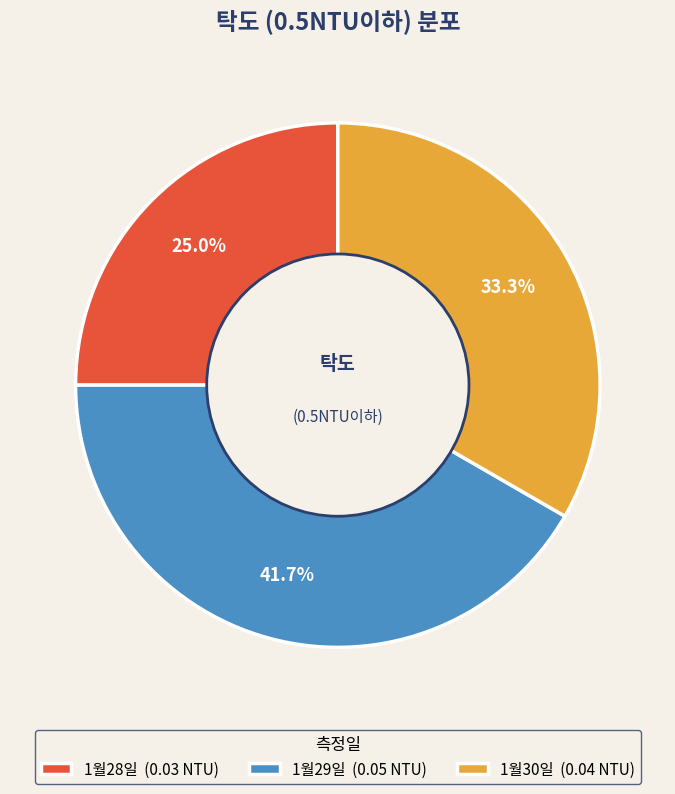

Does 1월29일 account for over 50% of the chart?

No